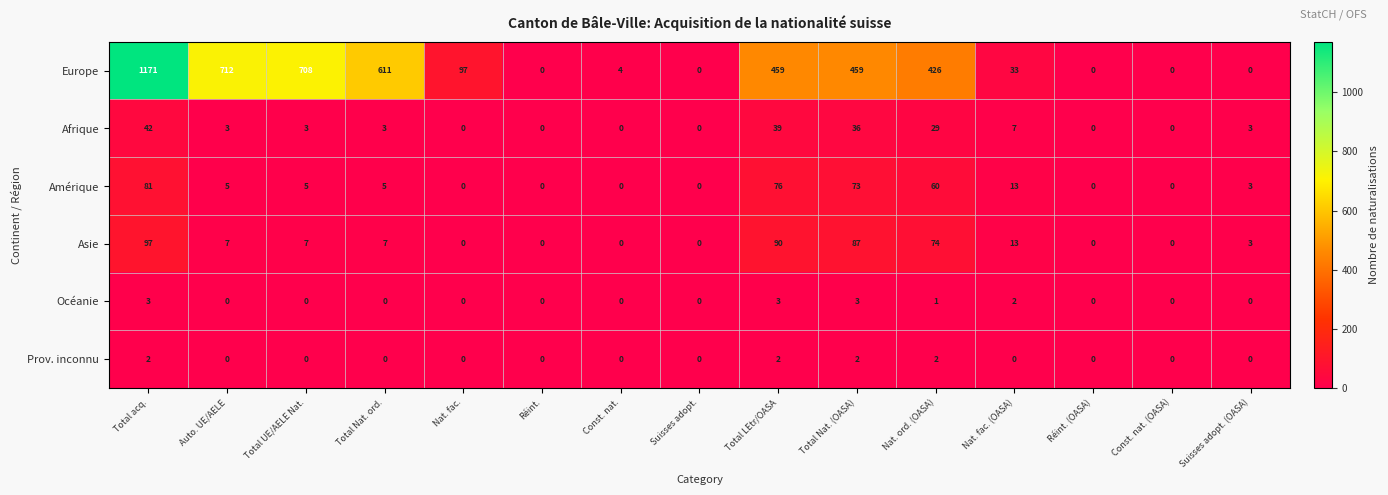

How many values in the Europe series are below 97?

7